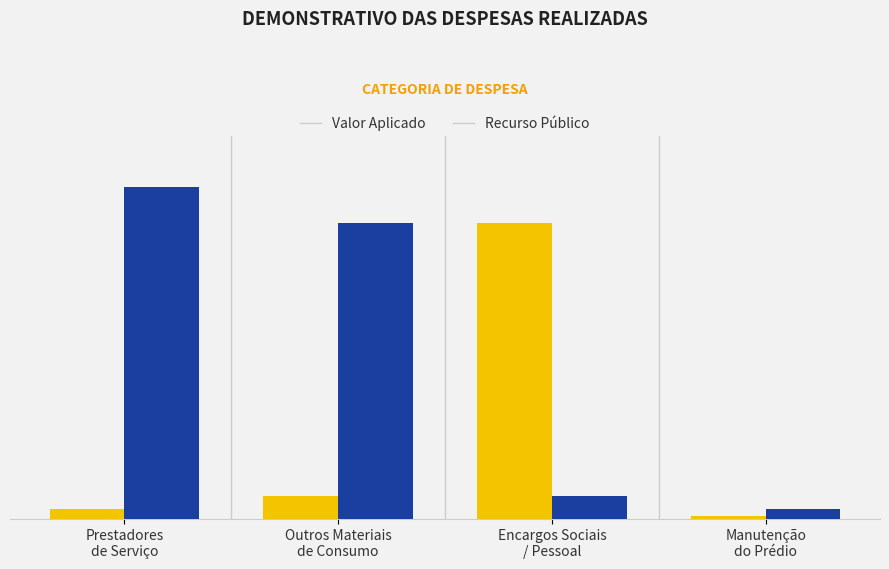

Reading left to right, what are all the values shown in this chart?

Valor Aplicado: Prestadores
de Serviço=2030.7	Outros Materiais
de Consumo=4473.2	Encargos Sociais
/ Pessoal=57891.3	Manutenção
do Prédio=586.0
Recurso Público: Prestadores
de Serviço=64981.2	Outros Materiais
de Consumo=57891.3	Encargos Sociais
/ Pessoal=4473.2	Manutenção
do Prédio=2030.7